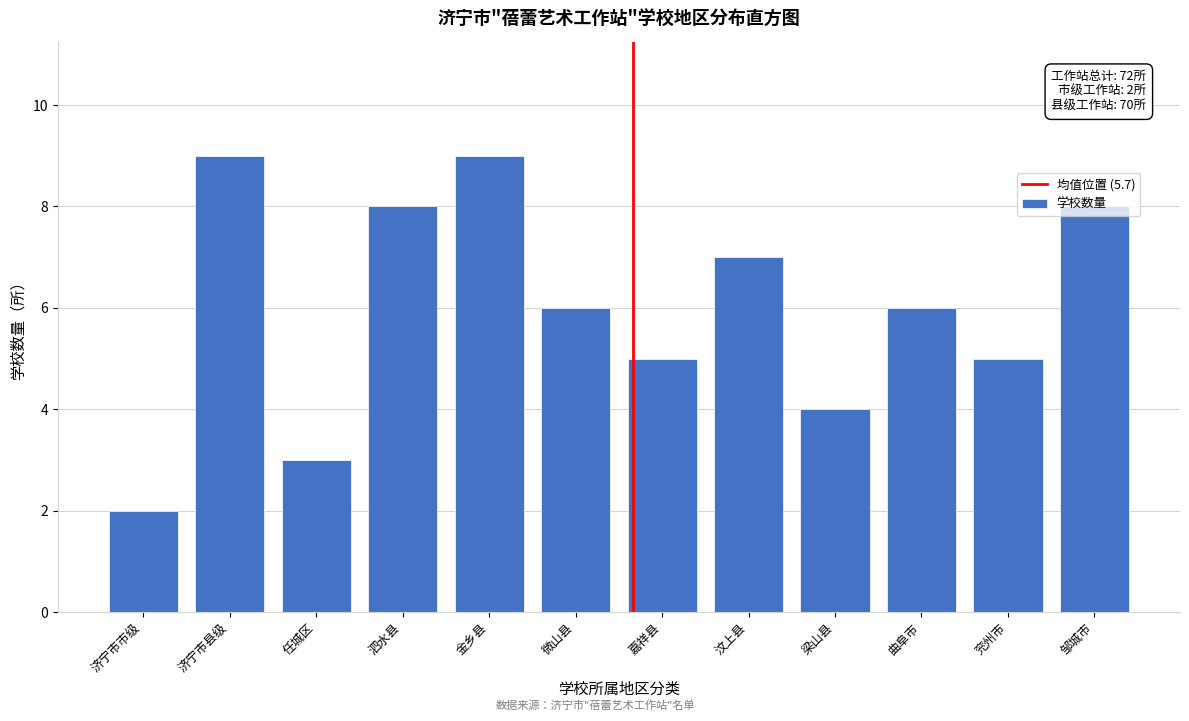

Approximately how many times larger is the value at 梁山县 compared to 金乡县?

0.4